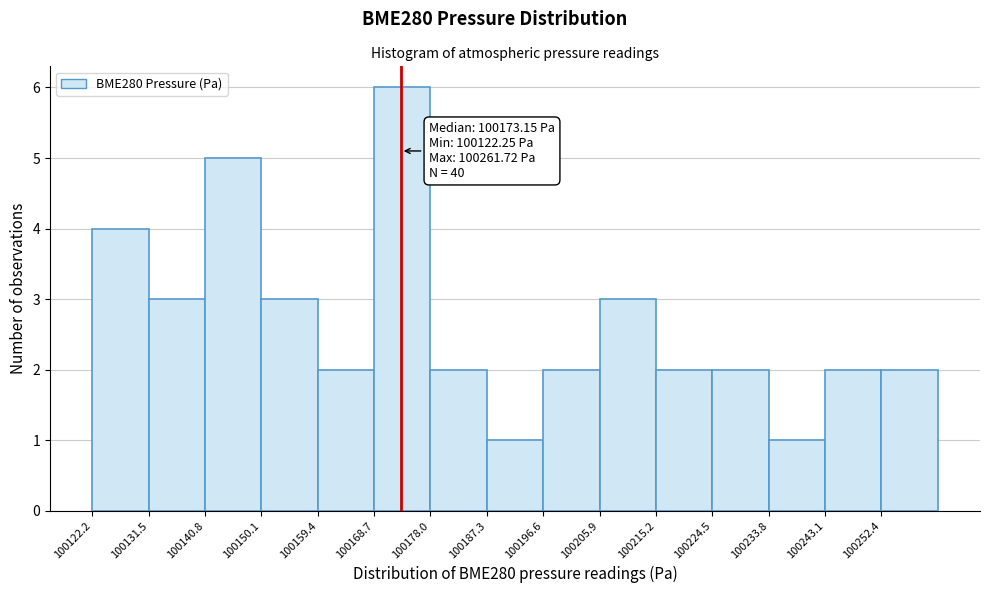

Which range on the x-axis has the tallest bar?

100169 to 100178